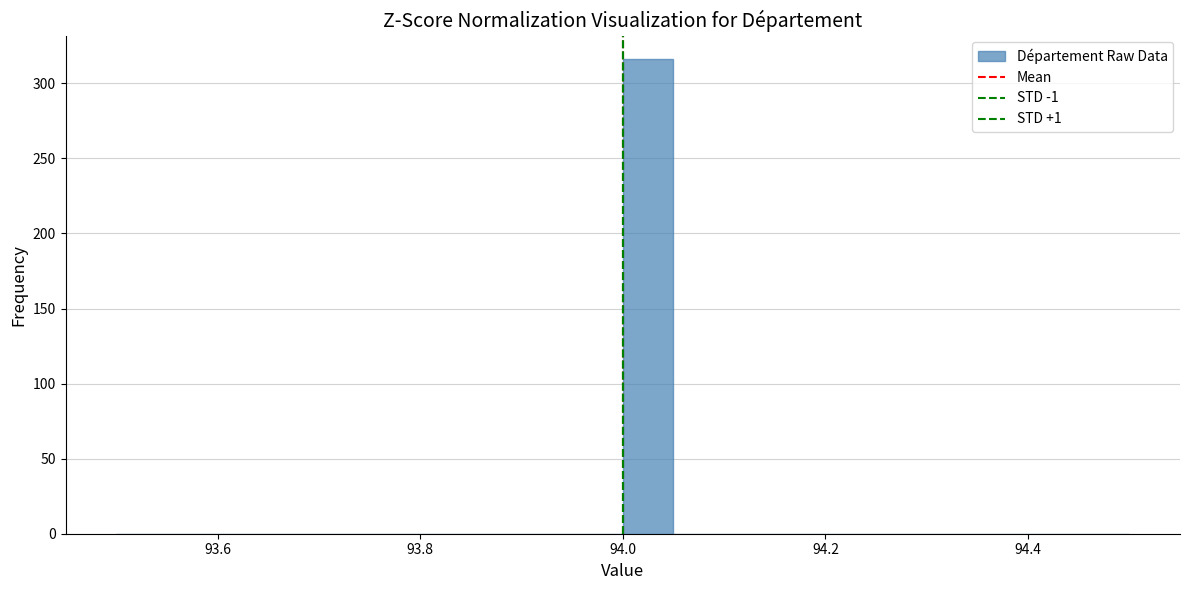

Read against the x-axis, roughly where is the centre of the tallest bar?

94.02